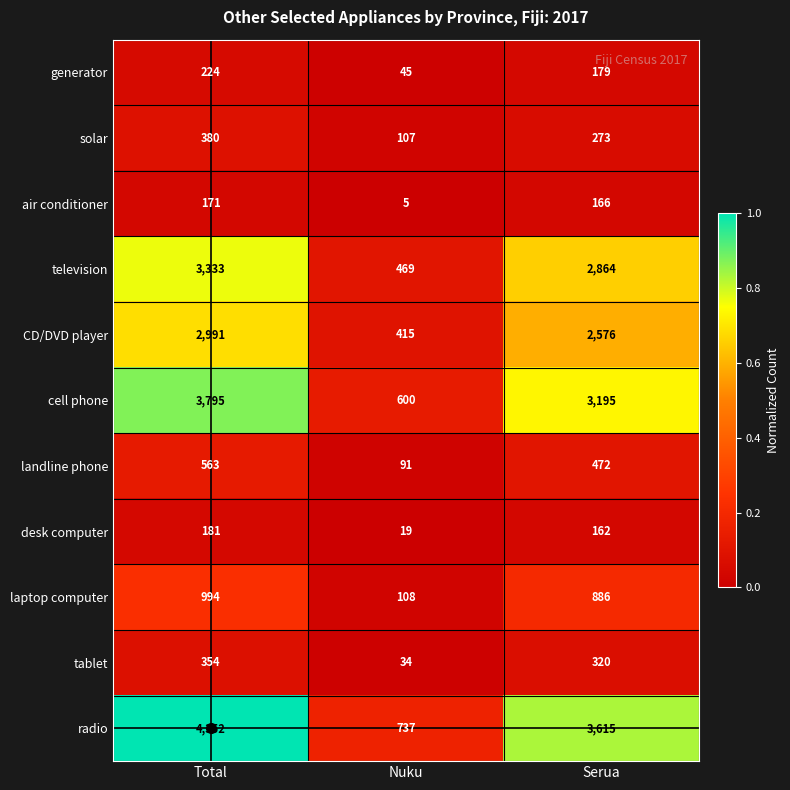

True or false: generator has a value of 224 at Total.

True